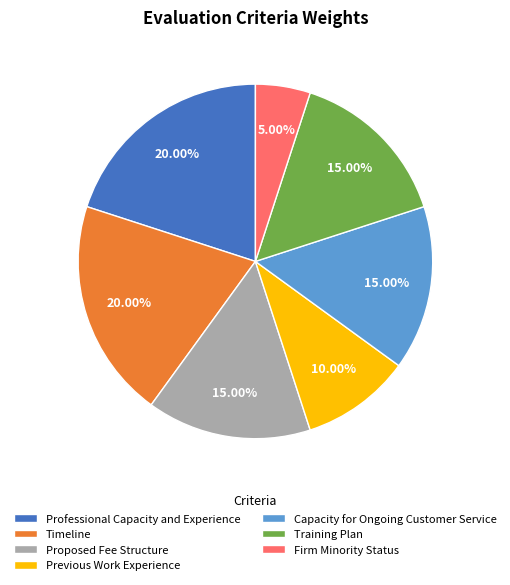

To the nearest percent, what portion does Proposed Fee Structure represent?

15%